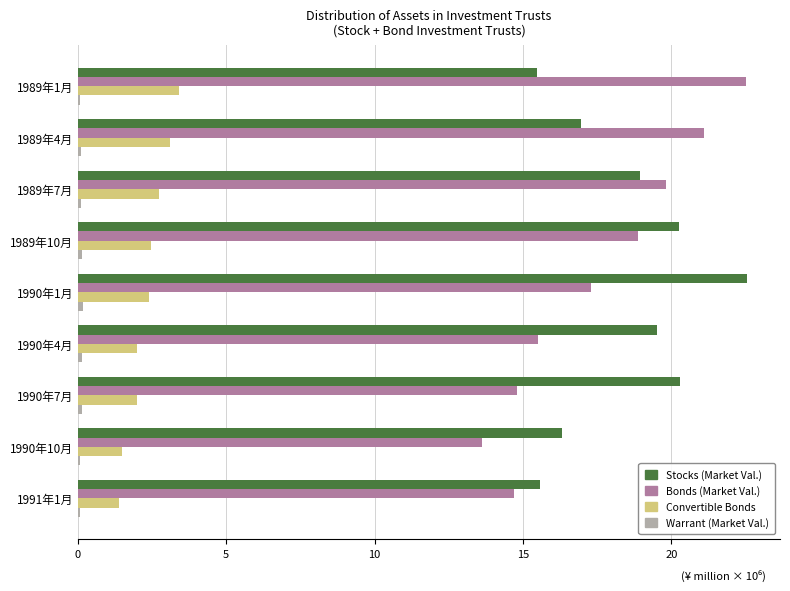

How many data points does each series have?

9